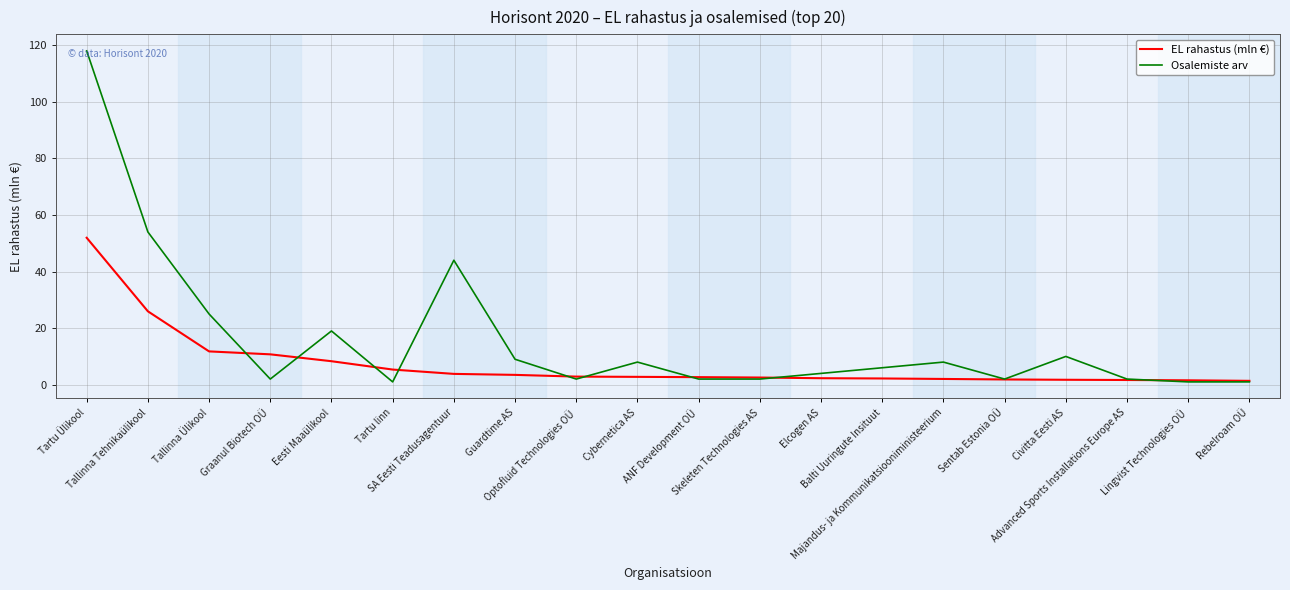

List the series in order of their peak value, highest first.

Osalemiste arv, EL rahastus (mln €)